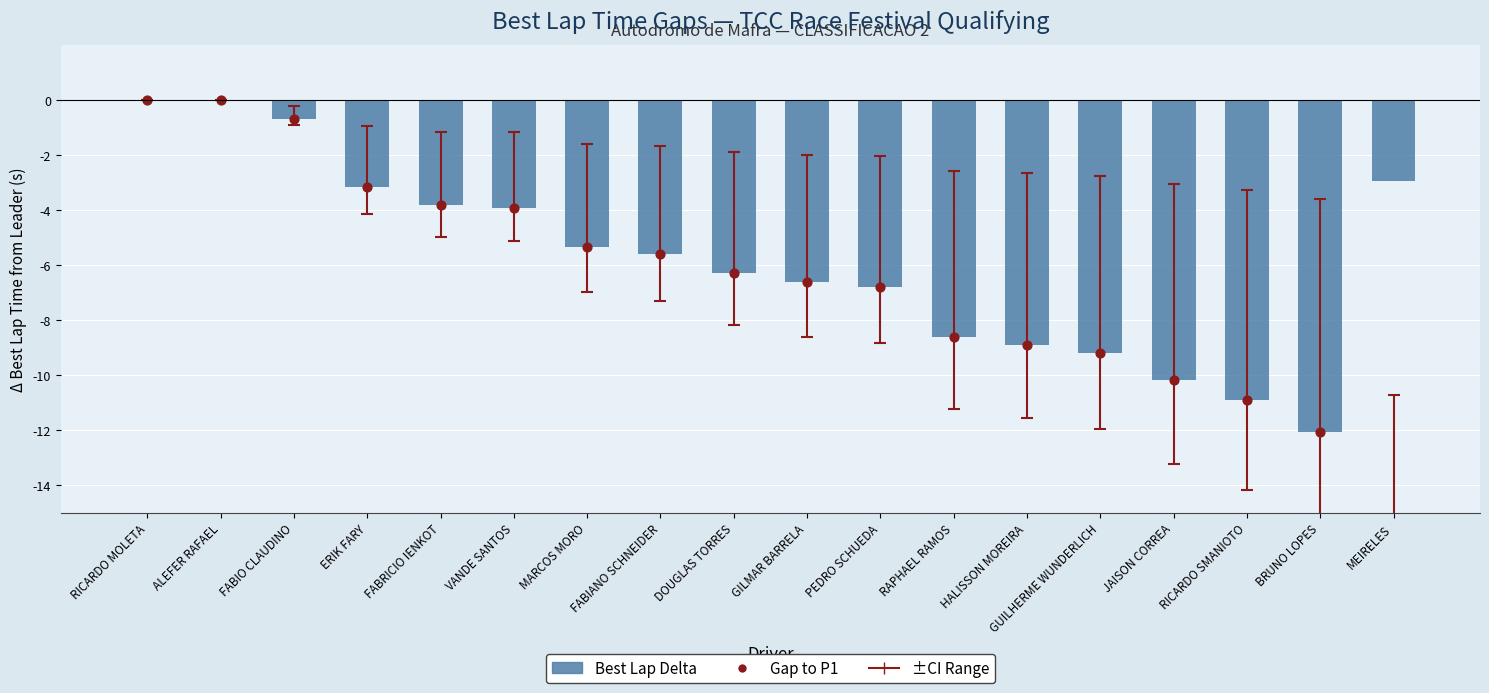

Which series contains the highest Y value?

Best Lap Delta